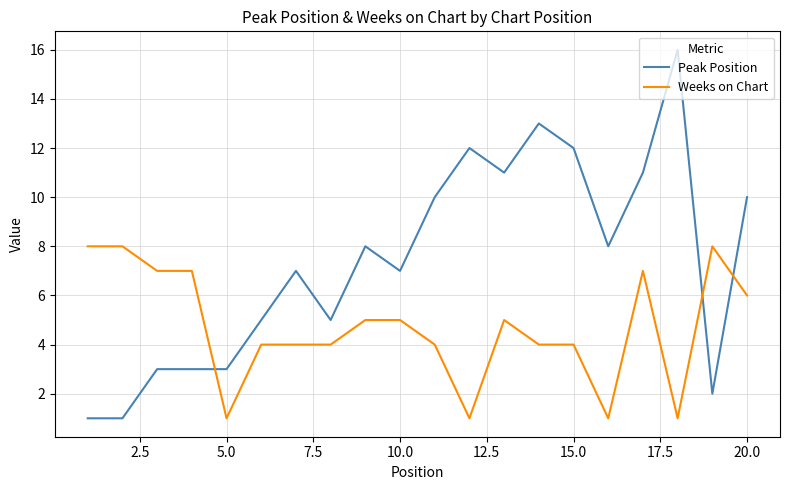

What is the average value of the Weeks on Chart series?

5